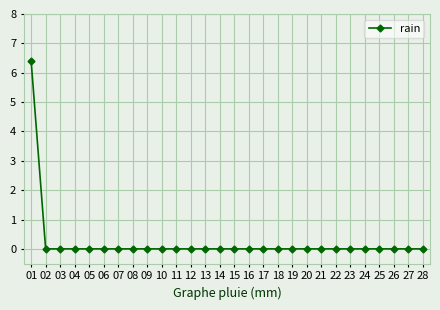

What is the greatest value displayed?

6.4